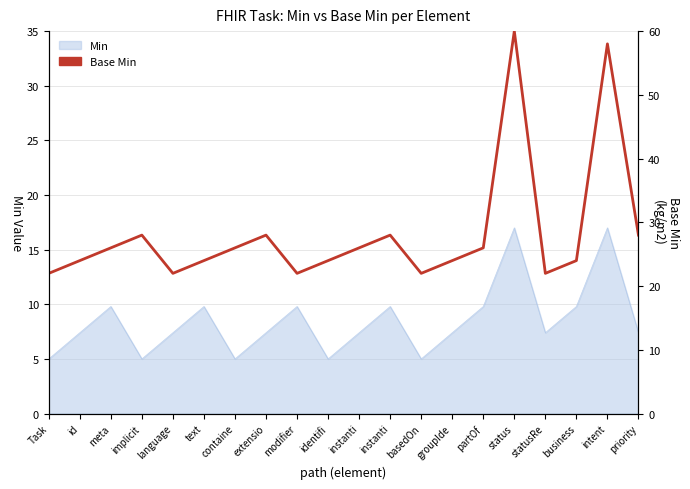

Which category has the lowest value across all series?

Task